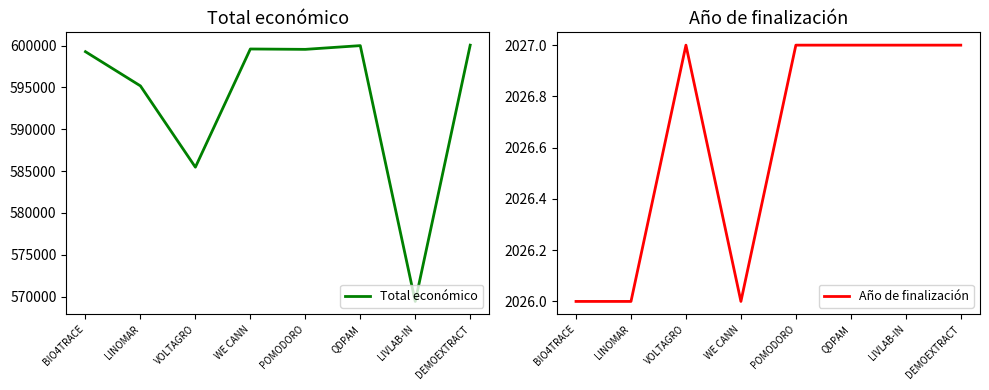

How many Año de finalización values are between 2026 and 2027?

8